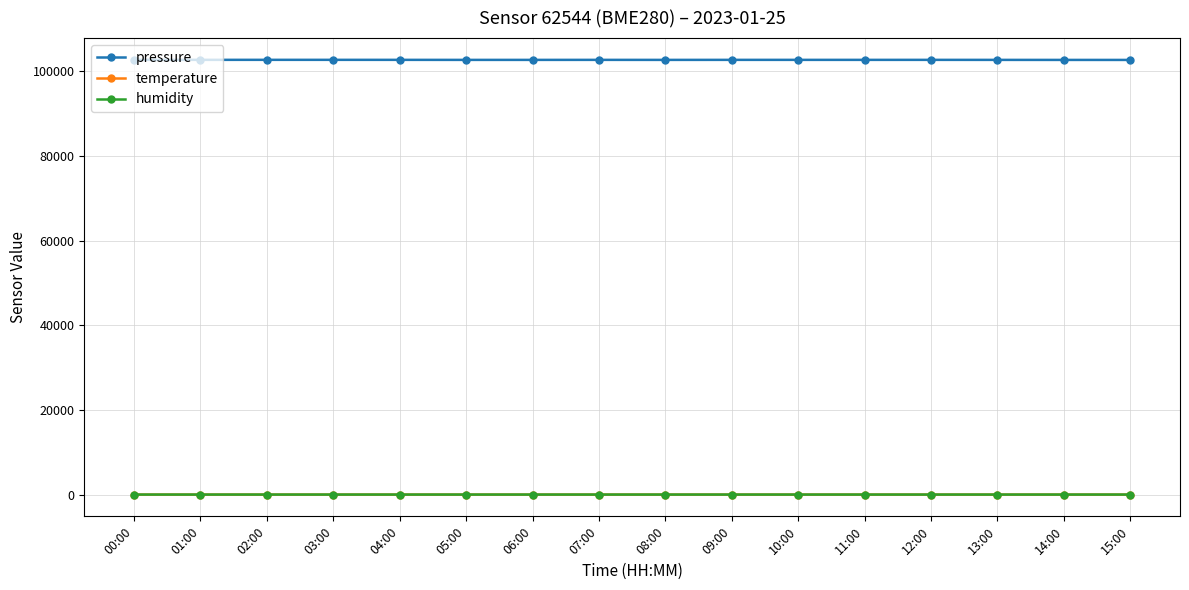

Which series has the largest total across all categories?

pressure